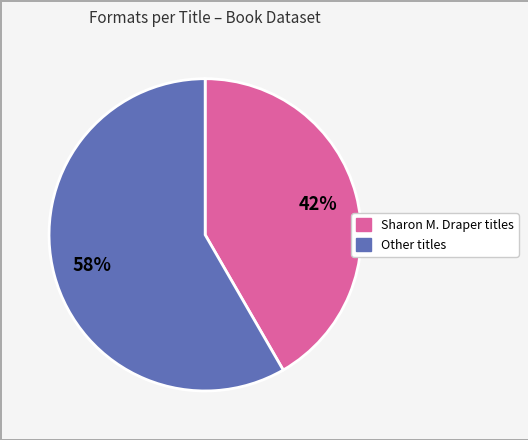

To the nearest percent, what is the average slice percentage?

50%